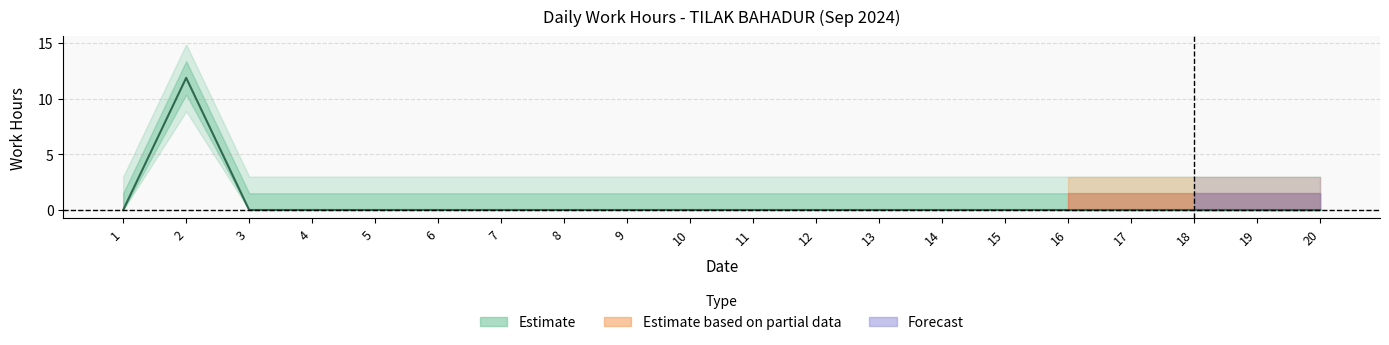

True or false: Overtime and Low intersect in this chart.

False